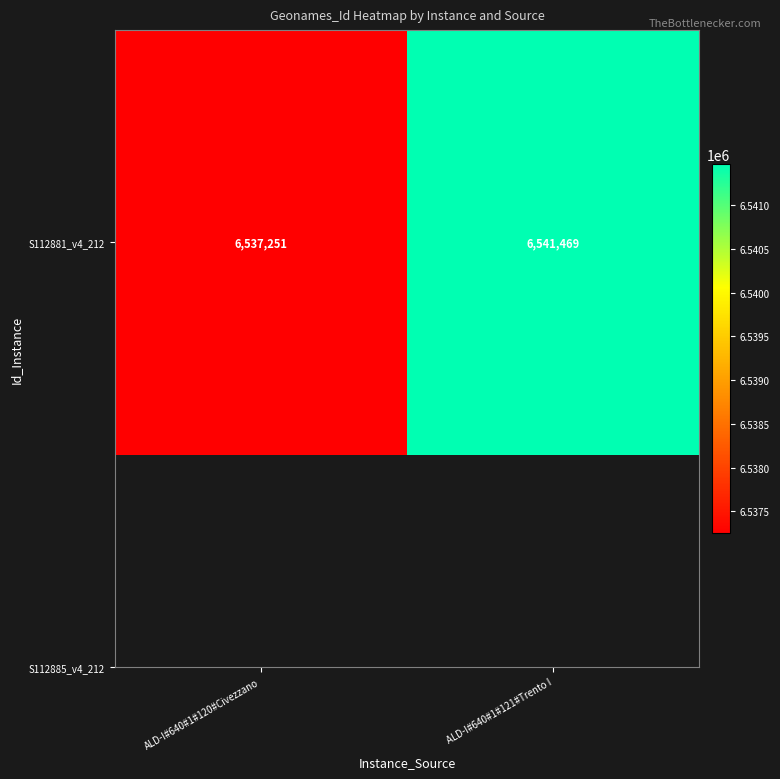

Count the number of categories in the chart.

2